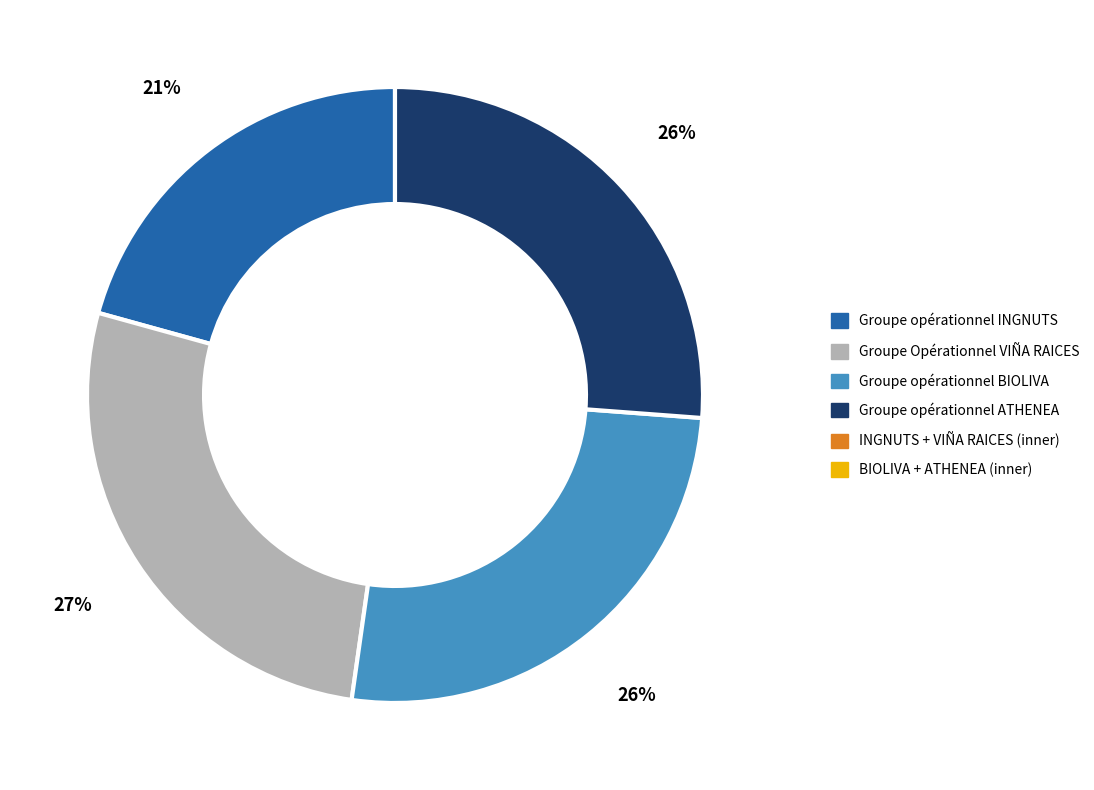

What portion of the pie excludes BIOLIVA?

73.9%